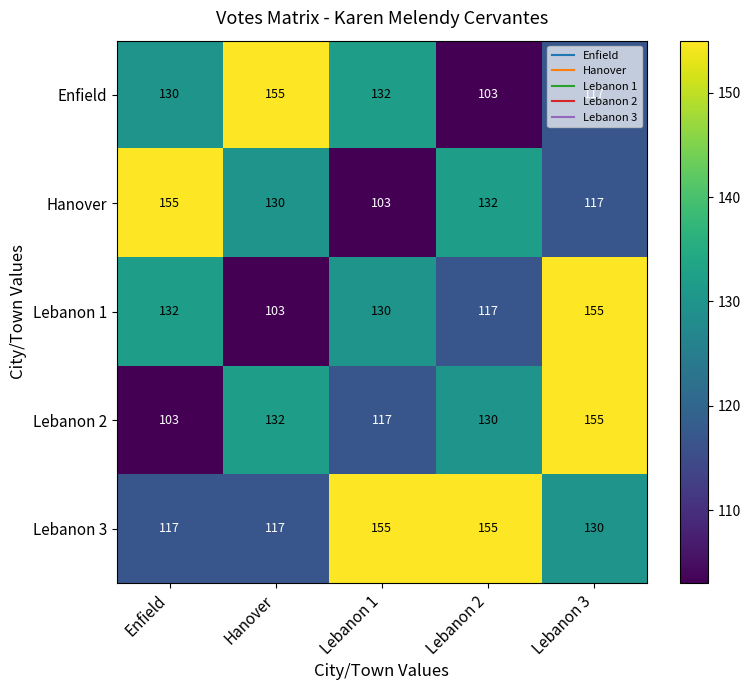

At which category is the sum across all series the highest?

Lebanon 3